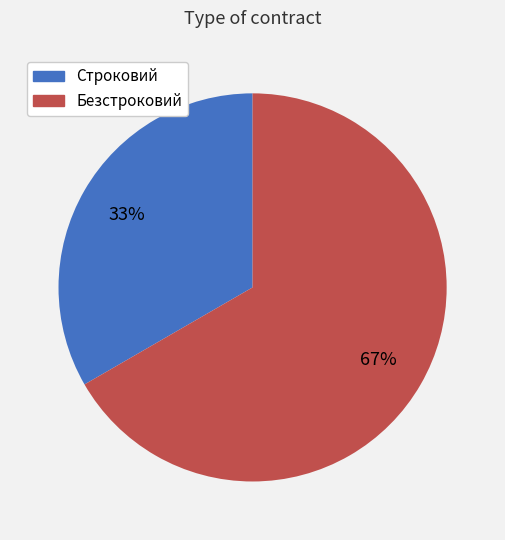

The Строковий slice represents 33% of the pie. True or false?

True